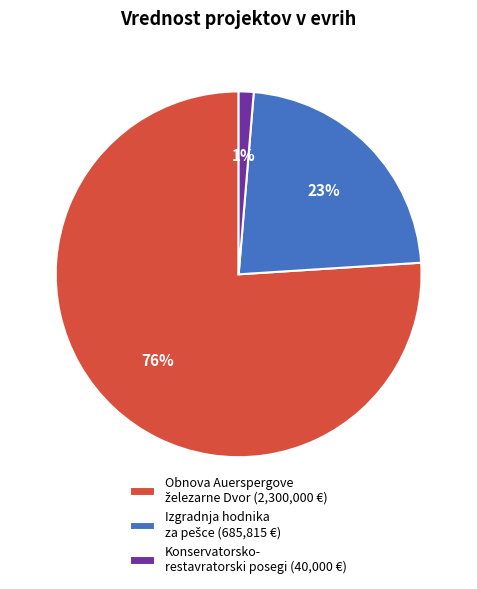

Which category has the smallest portion of the pie?

Konservatorsko- restavratorski posegi (40,000 €)